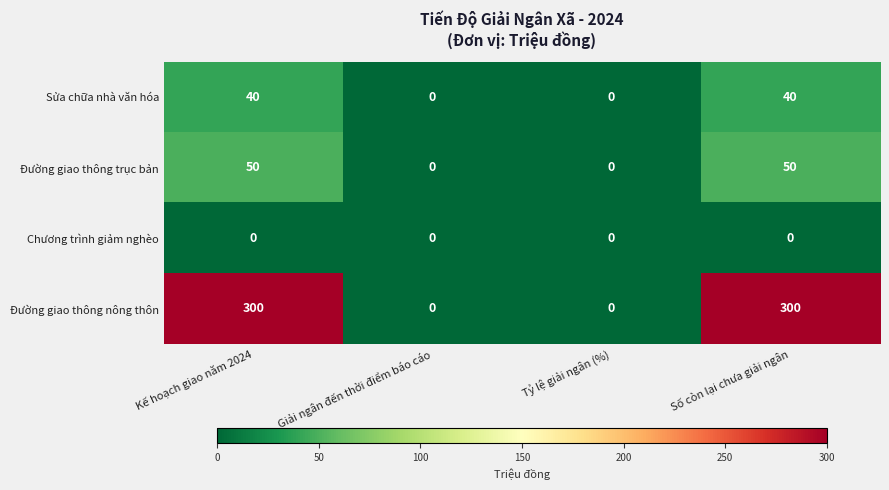

Reading right to left, extract all data points from this chart.

Sửa chữa nhà văn hóa: Số còn lại chưa giải ngân=40	Tỷ lệ giải ngân (%)=0	Giải ngân đến thời điểm báo cáo=0	Kế hoạch giao năm 2024=40
Đường giao thông trục bản: Số còn lại chưa giải ngân=50	Tỷ lệ giải ngân (%)=0	Giải ngân đến thời điểm báo cáo=0	Kế hoạch giao năm 2024=50
Chương trình giảm nghèo: Số còn lại chưa giải ngân=0	Tỷ lệ giải ngân (%)=0	Giải ngân đến thời điểm báo cáo=0	Kế hoạch giao năm 2024=0
Đường giao thông nông thôn: Số còn lại chưa giải ngân=300	Tỷ lệ giải ngân (%)=0	Giải ngân đến thời điểm báo cáo=0	Kế hoạch giao năm 2024=300